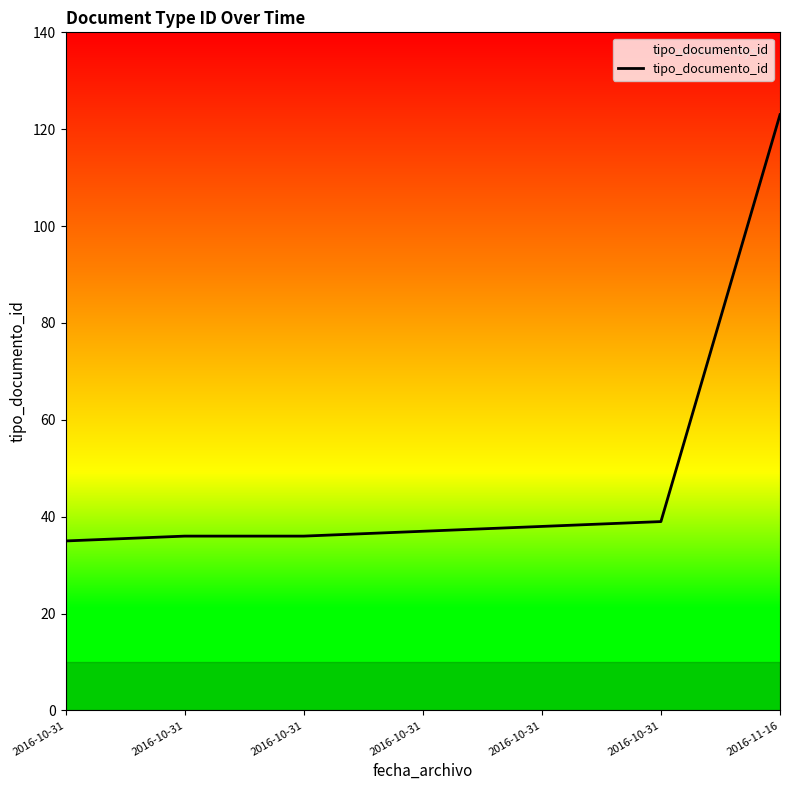

Reading left to right, list all the values displayed in this chart.

35	36	36	37	38	39	123